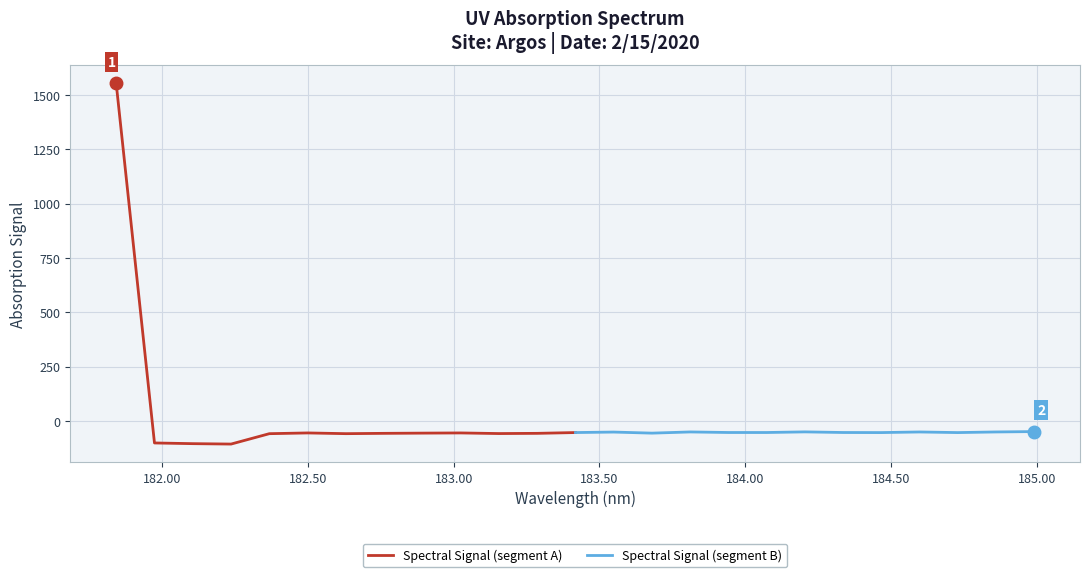

What is the difference between the second highest and second lowest values in the Spectral Signal (segment B) series?

3.2